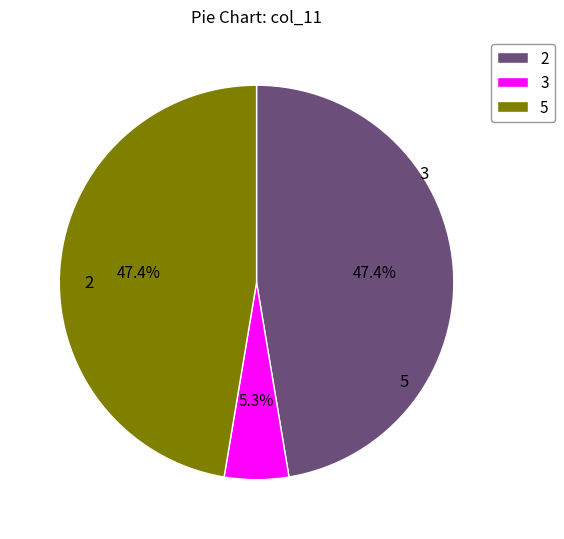

What is the ratio of the value at 5 to the value at 2?

1.0